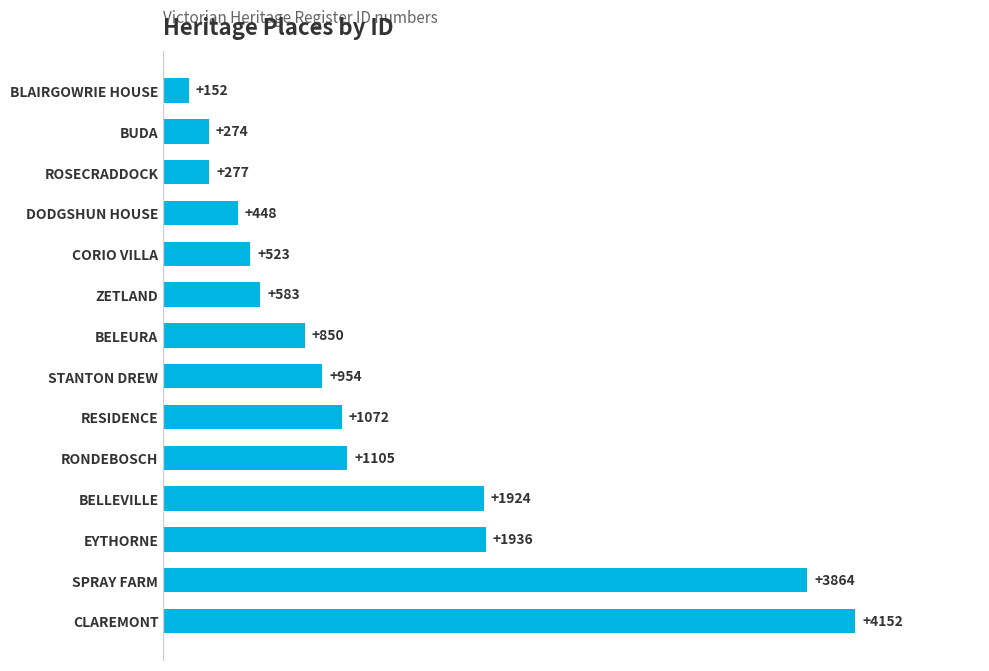

The chart shows a value of 850 at BELEURA. True or false?

True